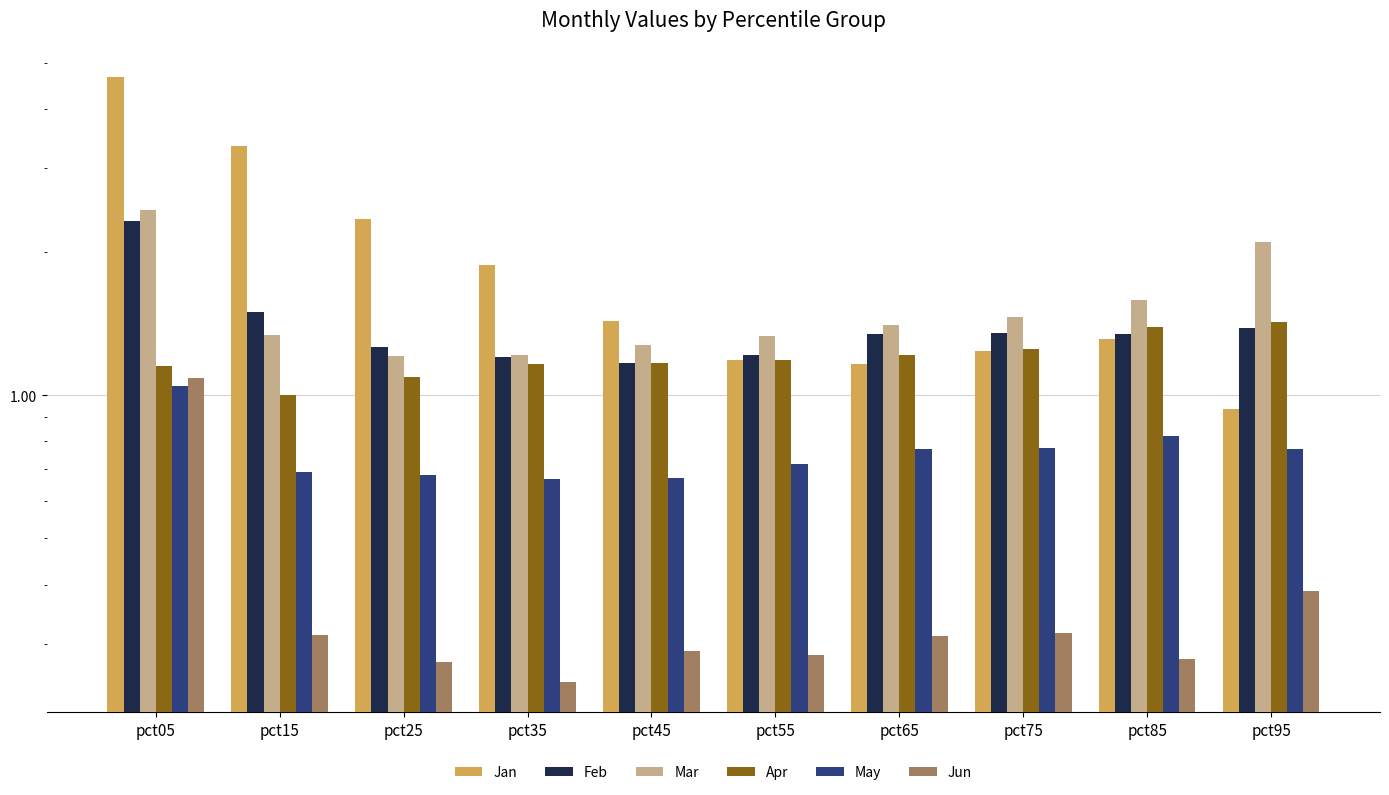

The value of Mar at pct25 is 1.9. True or false?

False